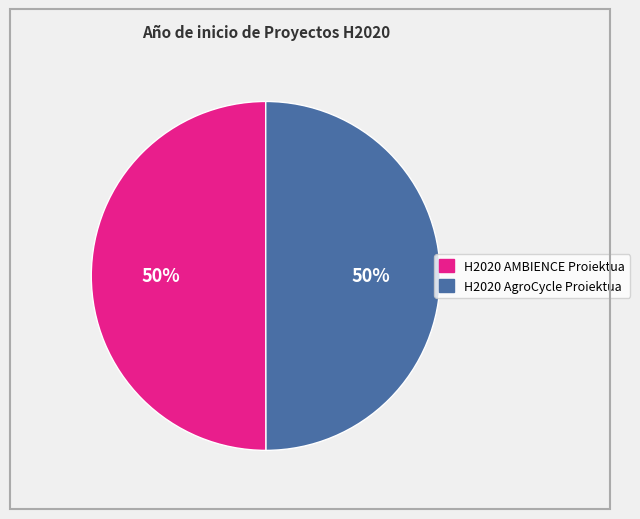

Do H2020 AgroCycle Proiektua and H2020 AMBIENCE Proiektua together represent more than half of the pie?

Yes